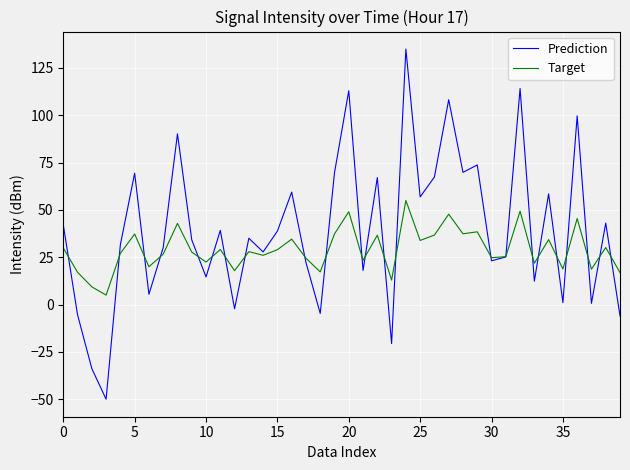

List the series in order of their overall mean, lowest first.

Target, Prediction